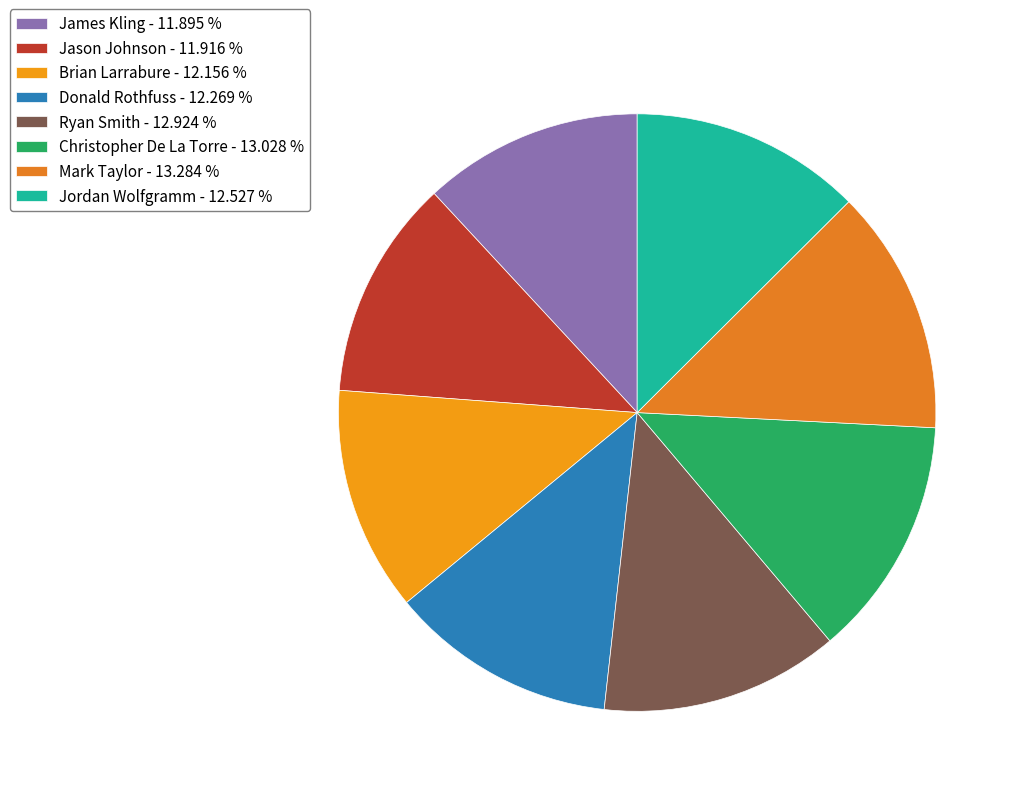

Does any single category account for the majority?

No